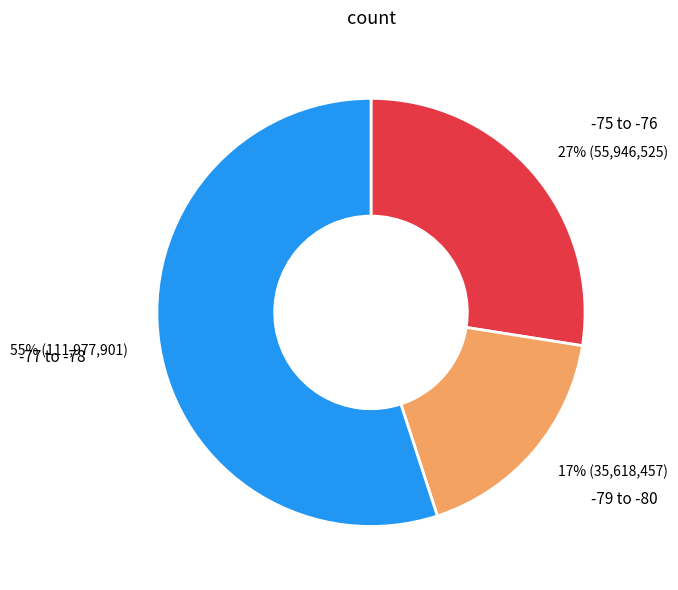

To the nearest percent, what is the average slice percentage?

33%